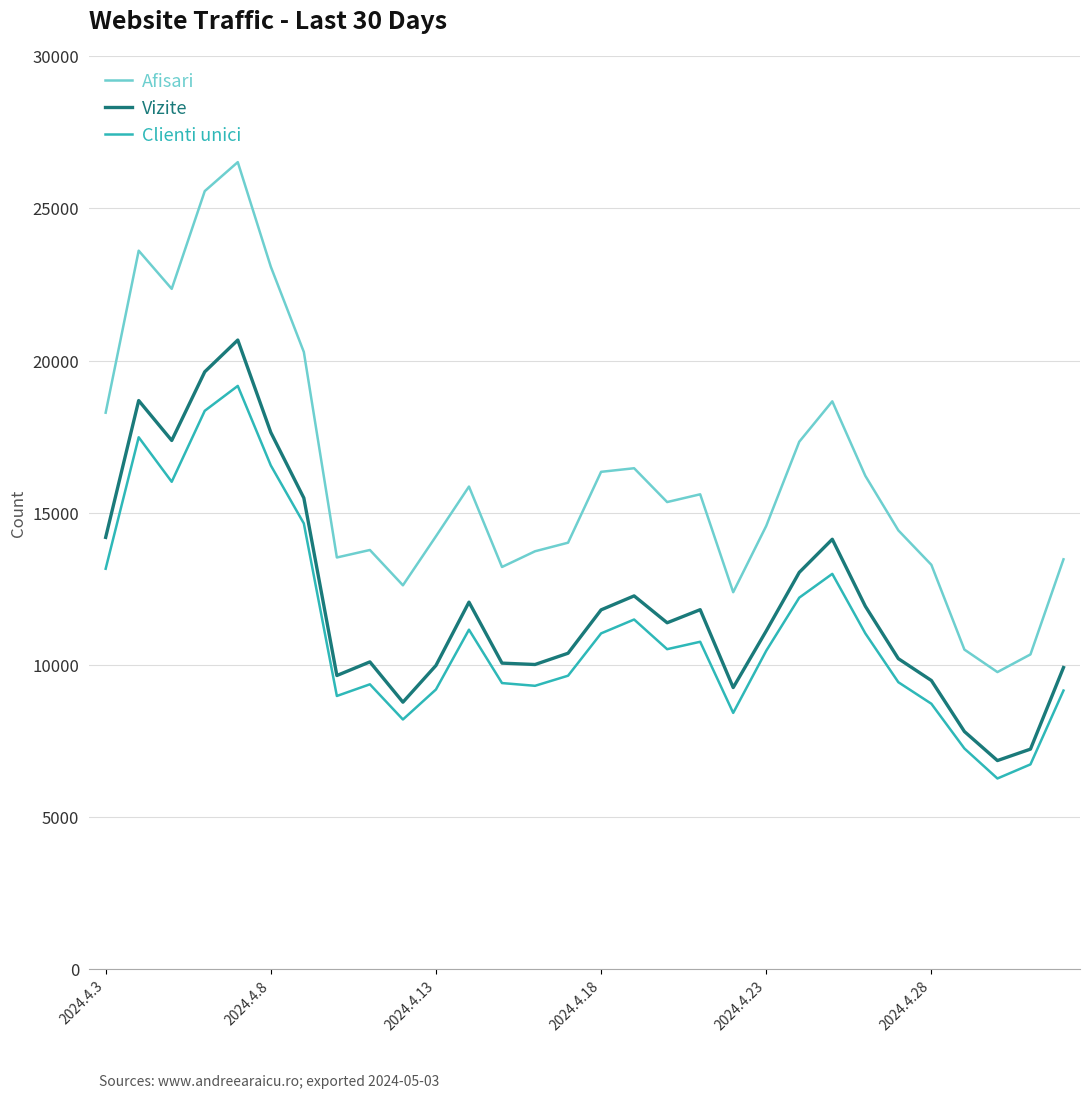

What is the lowest value of the Afisari series?

9765